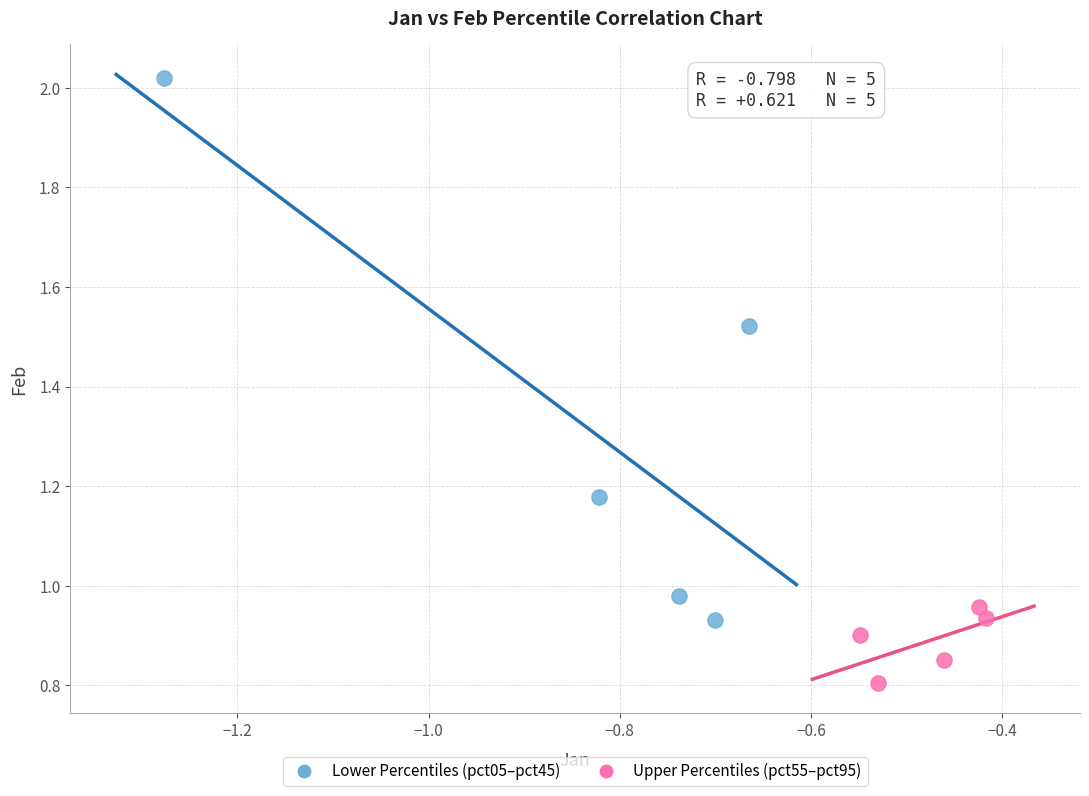

Which series contains the highest Y value?

Lower Percentiles (pct05–pct45)